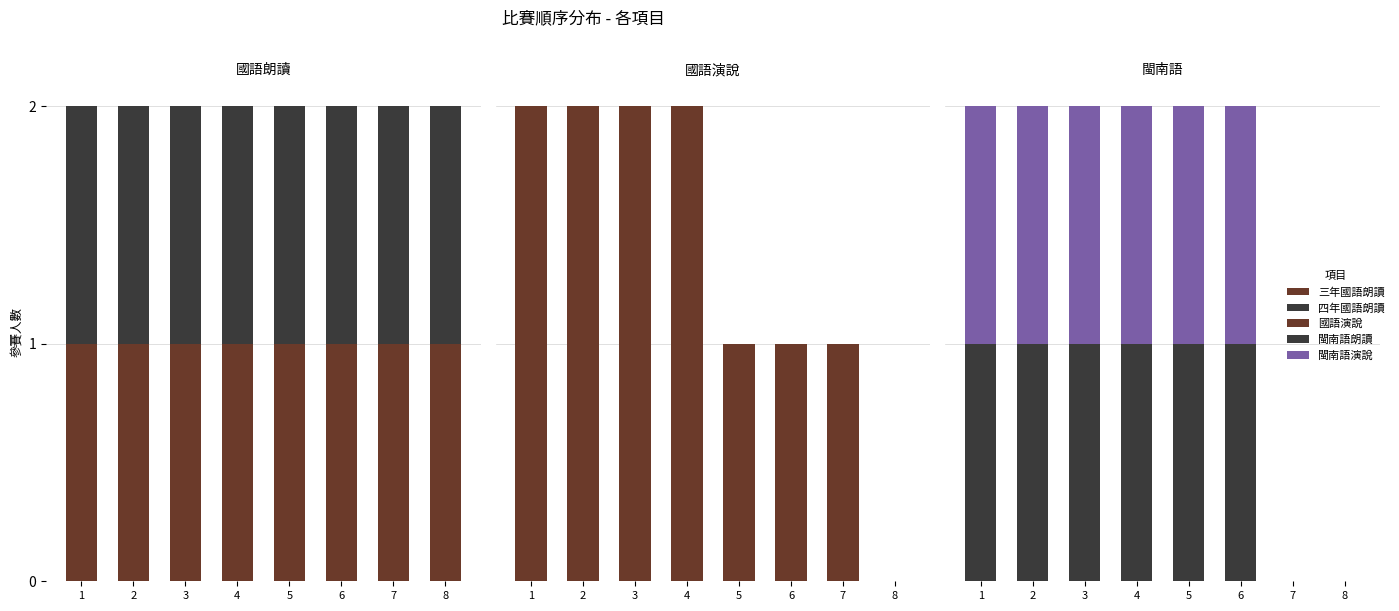

At which category does the chart reach its peak across all series?

1